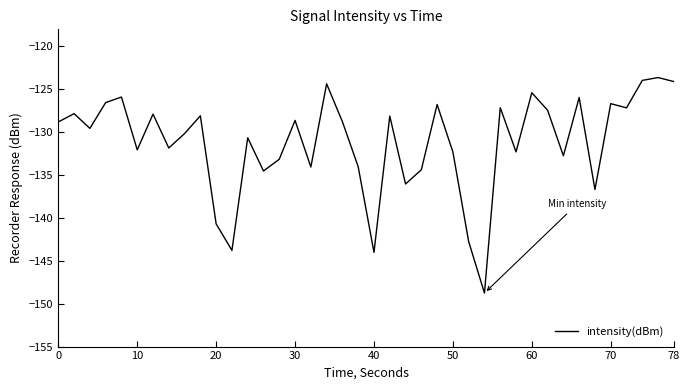

What is the sum of all values?

-5247.5